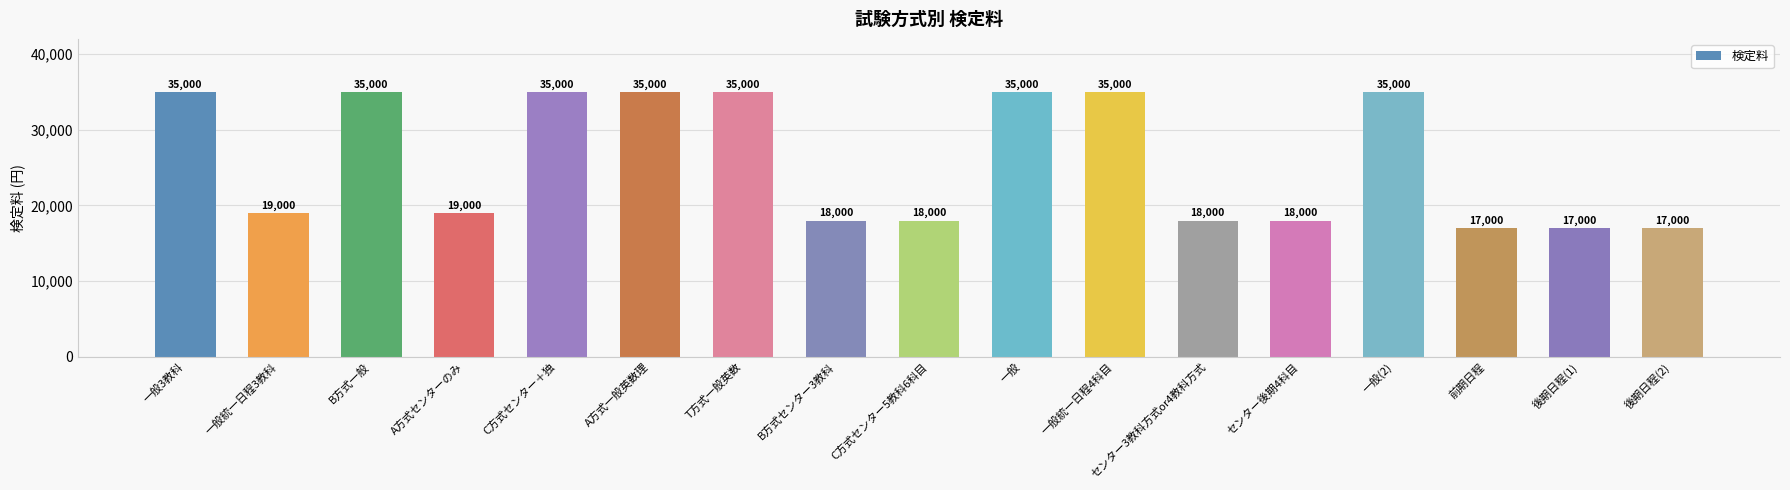

What value does the data have at 後期日程(1)?

17000